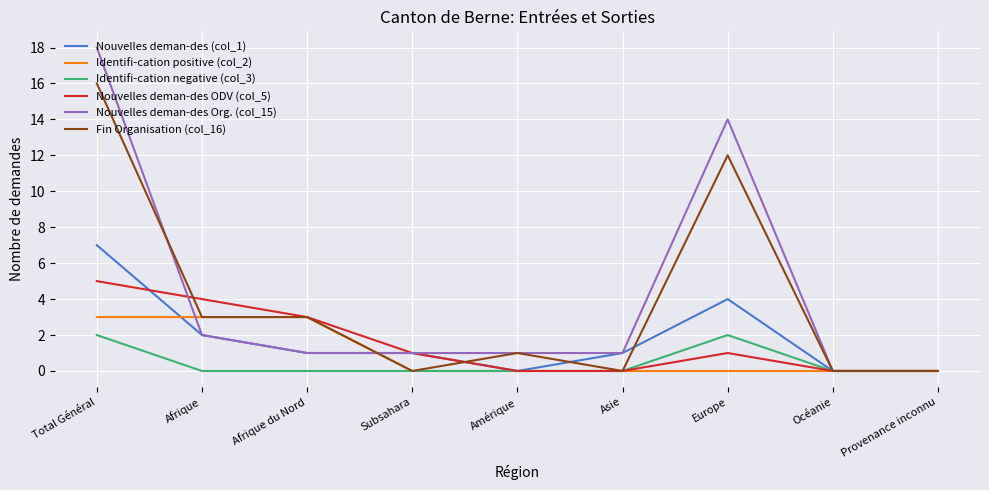

Reading right to left, what are all the values shown in this chart?

Nouvelles deman-des (col_1): 0	0	4	1	0	1	1	2	7
Identifi-cation positive (col_2): 0	0	0	0	0	0	3	3	3
Identifi-cation negative (col_3): 0	0	2	0	0	0	0	0	2
Nouvelles deman-des ODV (col_5): 0	0	1	0	0	1	3	4	5
Nouvelles deman-des Org. (col_15): 0	0	14	1	1	1	1	2	18
Fin Organisation (col_16): 0	0	12	0	1	0	3	3	16